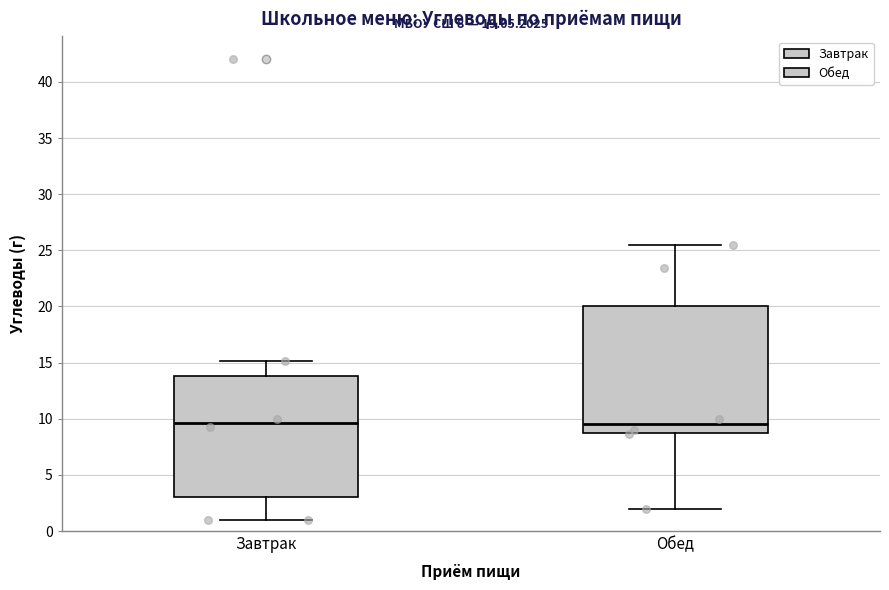

Comparing the boxes themselves (not the whiskers), which one is the tallest?

Обед